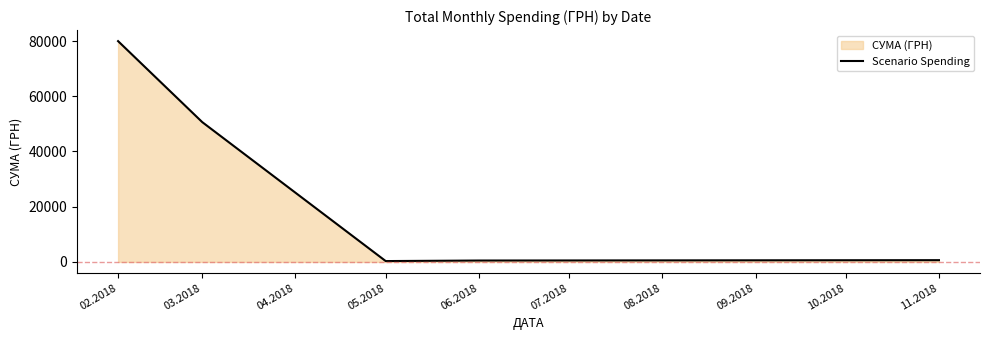

Reading left to right, what are all the values shown in this chart?

79969.8	50632.9	320.4	518.6	650.0